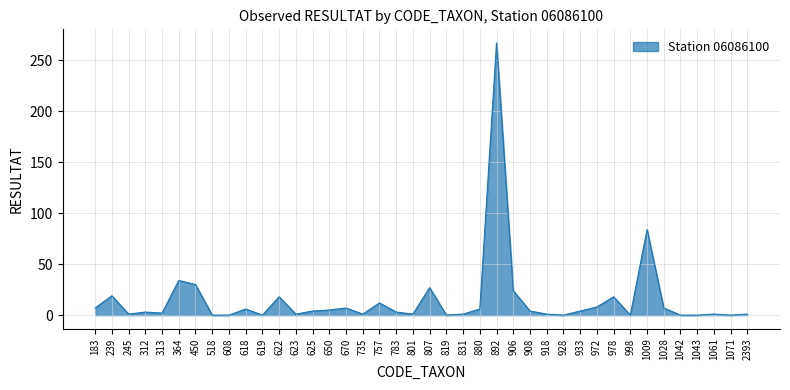

What is the change in value from 908 to 1042?

-4